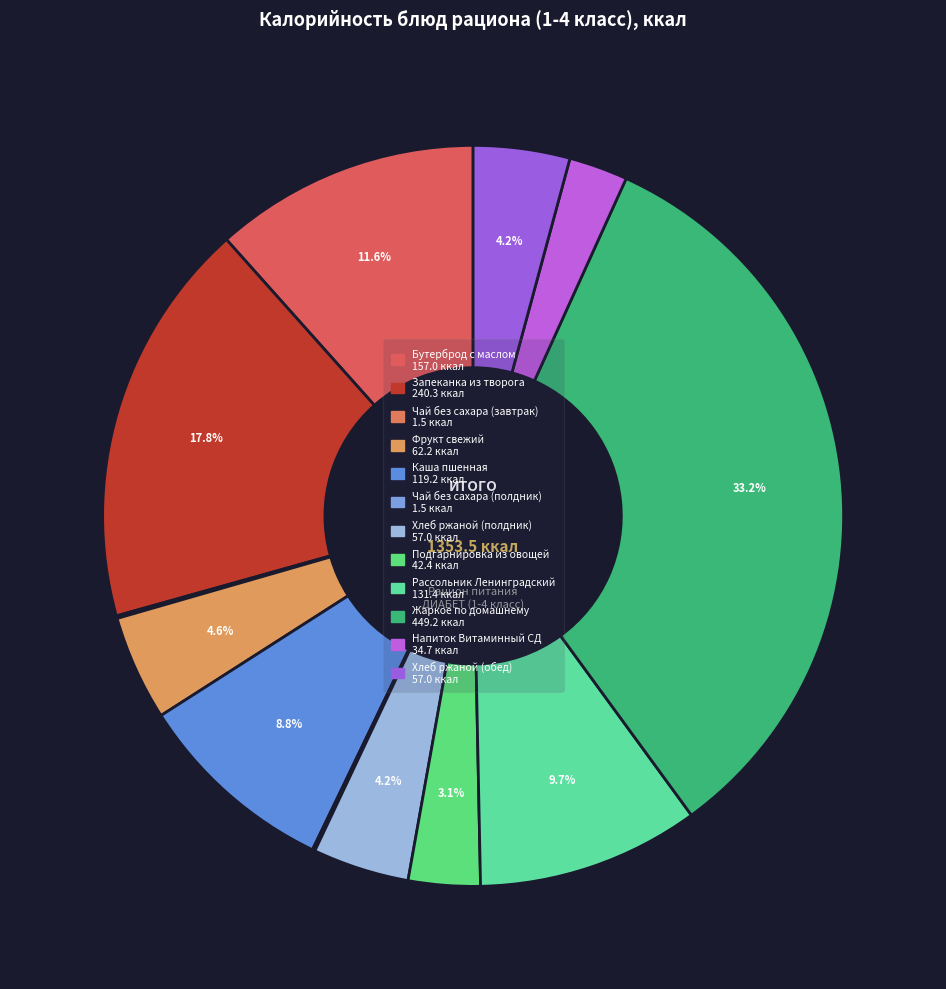

Combined, do Хлеб ржаной (обед) and Бутерброд с маслом account for over 50%?

No